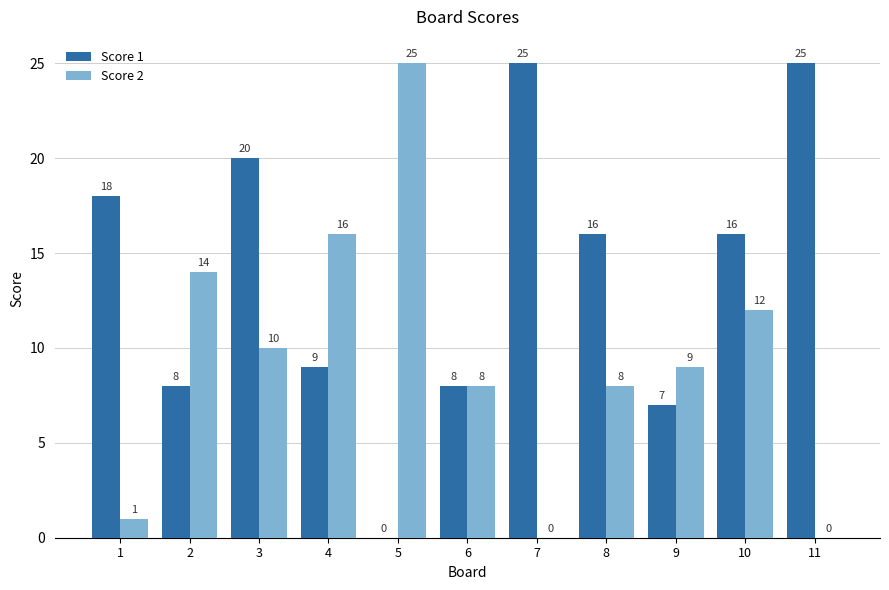

Reading left to right, list all the values displayed in this chart.

Score 1: 1=18	2=8	3=20	4=9	5=0	6=8	7=25	8=16	9=7	10=16	11=25
Score 2: 1=1	2=14	3=10	4=16	5=25	6=8	7=0	8=8	9=9	10=12	11=0